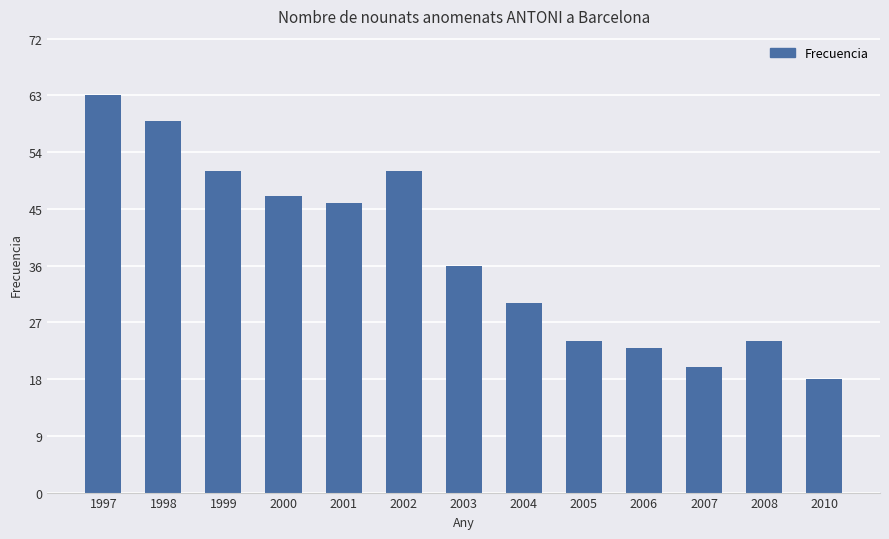

What is the average value?

38